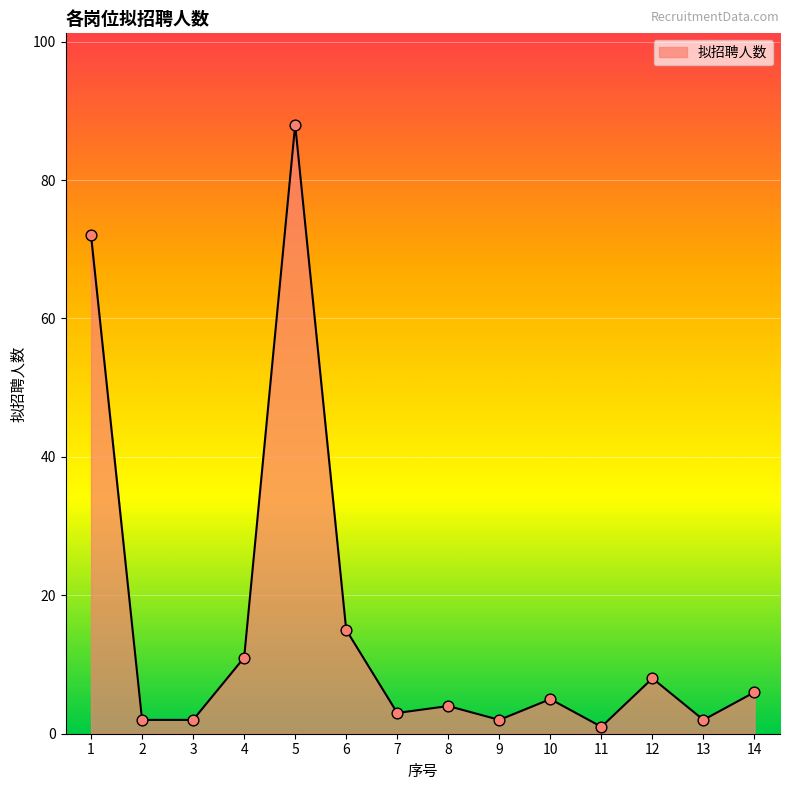

What is the change in value from 10 to 12?

+3